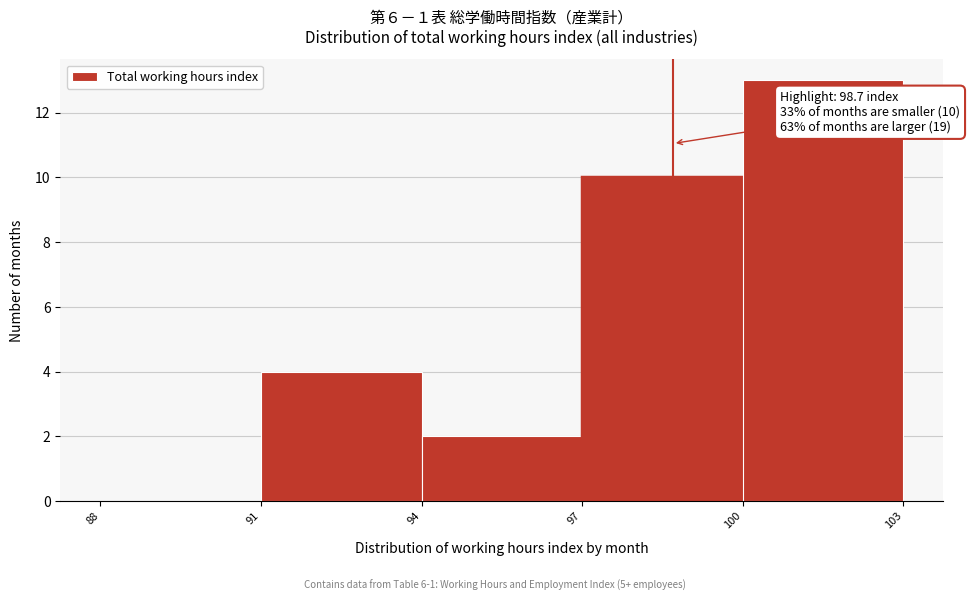

Over which range of the x-axis is the bar tallest?

100 to 103